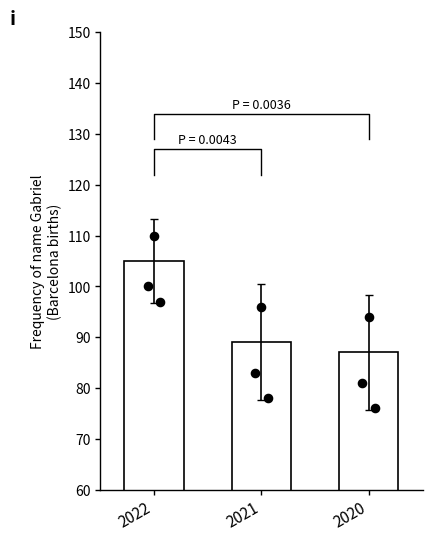

What is the ratio of the value at 2021 to the value at 2020?

1.0